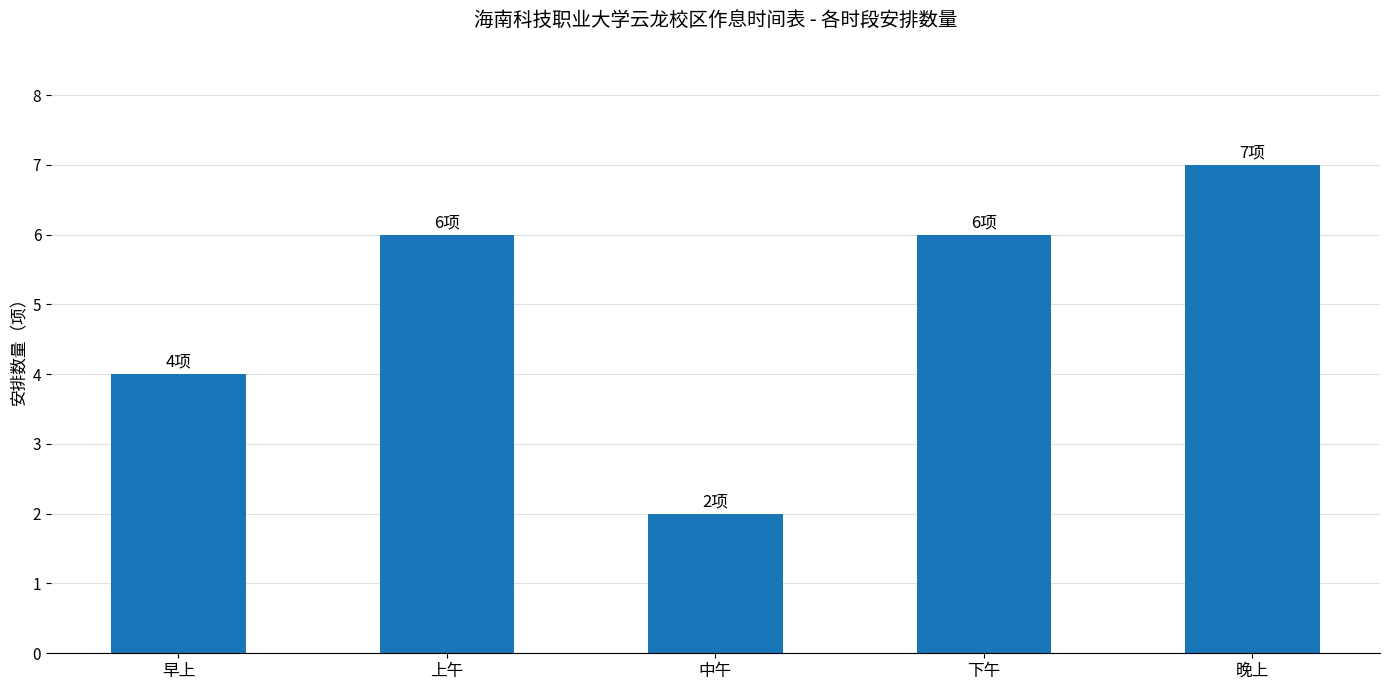

How many bars are there in total?

5